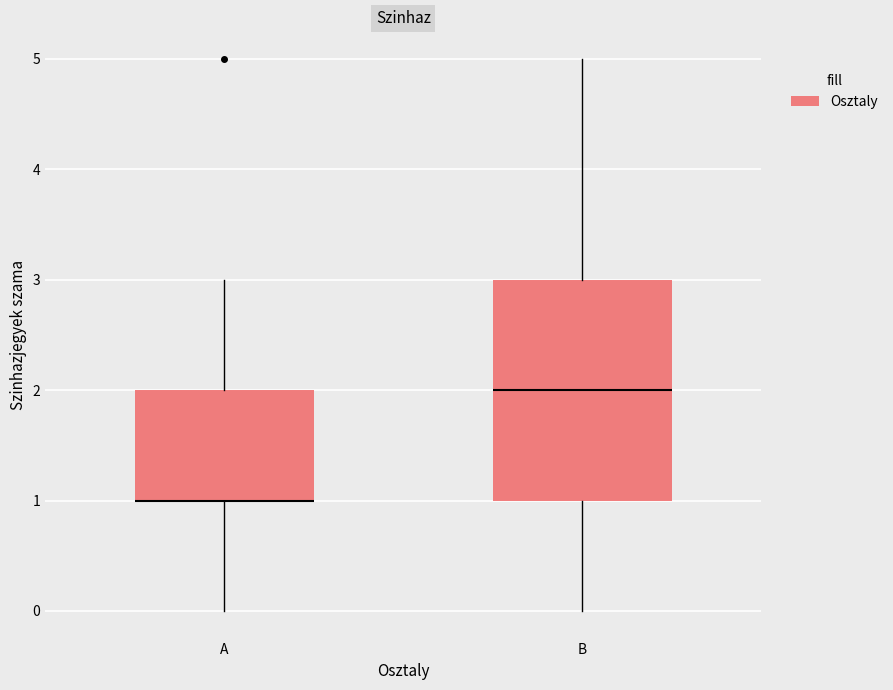

Reading left to right, transcribe this box plot: for each box, give where its median line is, the range the box spans, and where its two whiskers end, as read against the y-axis. The values are not printed on the chart, so give them approximately, as read against the axis.

A: median 1 (drawn on the box's lower edge), box 1 to 2, whiskers 0 to 3
B: median 2, box 1 to 3, whiskers 0 to 5